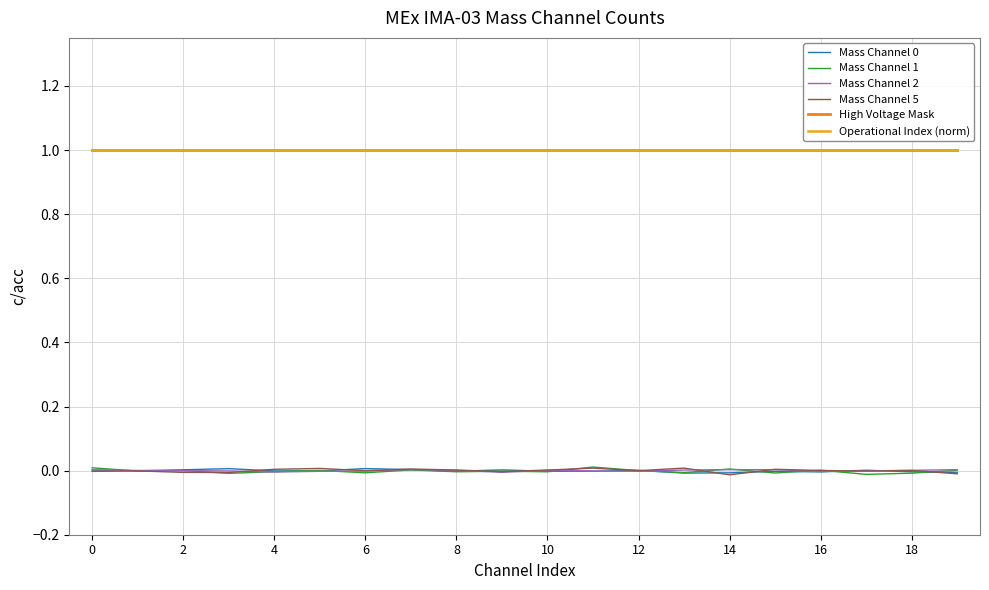

Does the chart display data point markers on the line(s)?

No